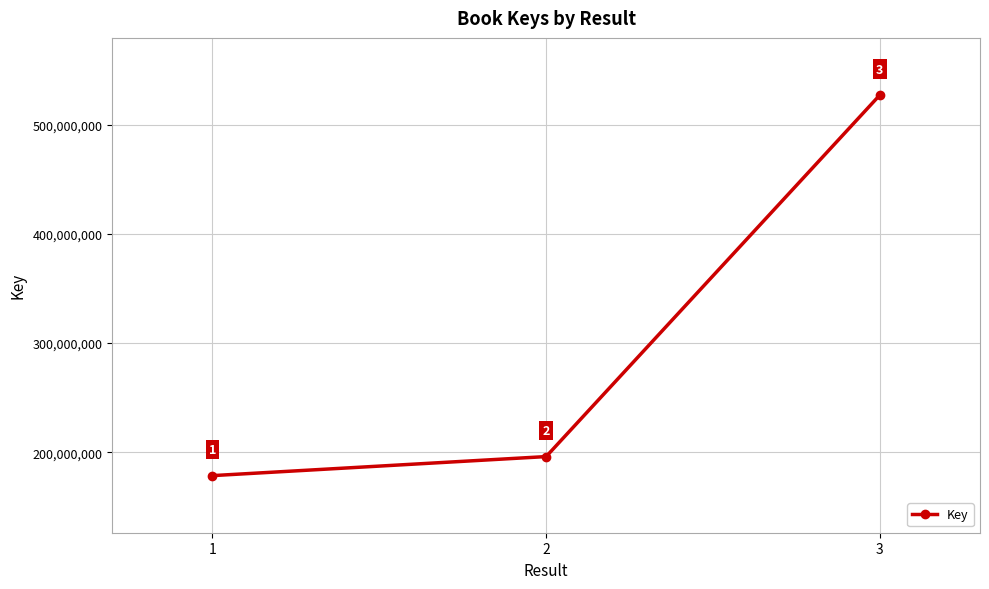

Rank the categories by value from lowest to highest.

1, 2, 3